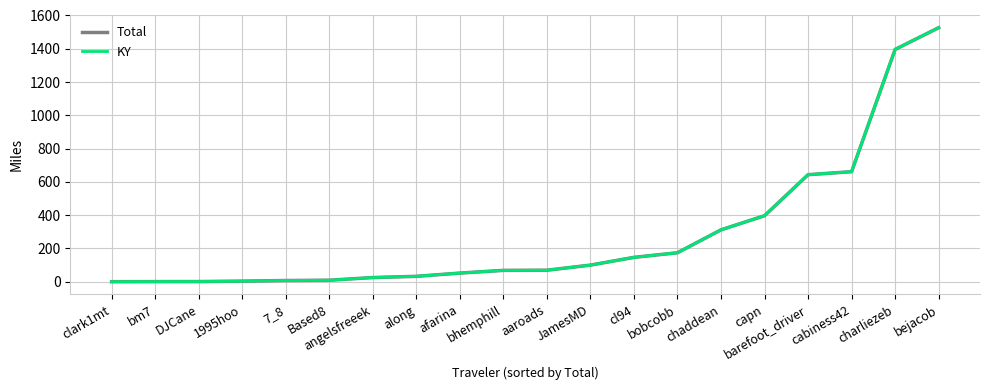

Is it true that KY equals 9.4 at Based8?

True